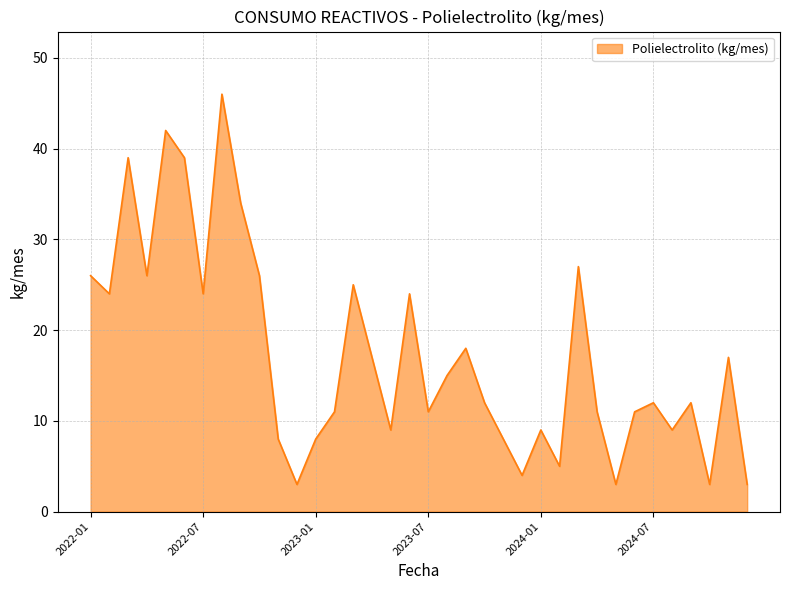

What is the average value?

17